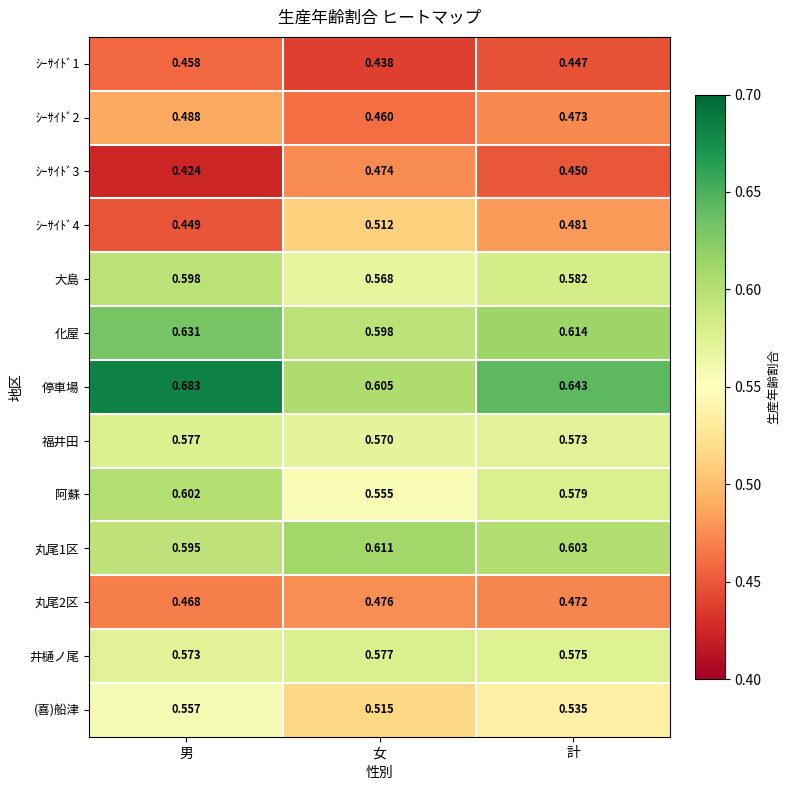

List the labels in order of ｼｰｻｲﾄﾞ2 value, largest first.

男, 計, 女